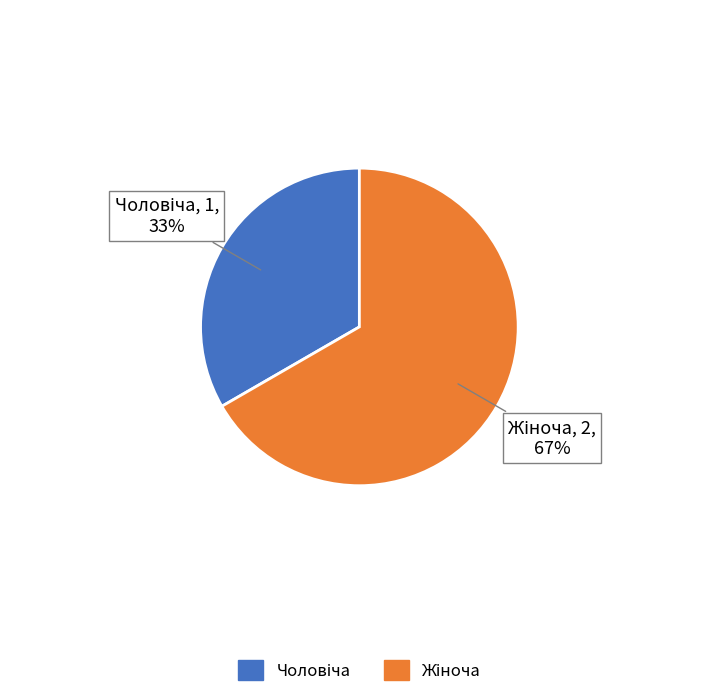

Count the number of slices in the pie.

2